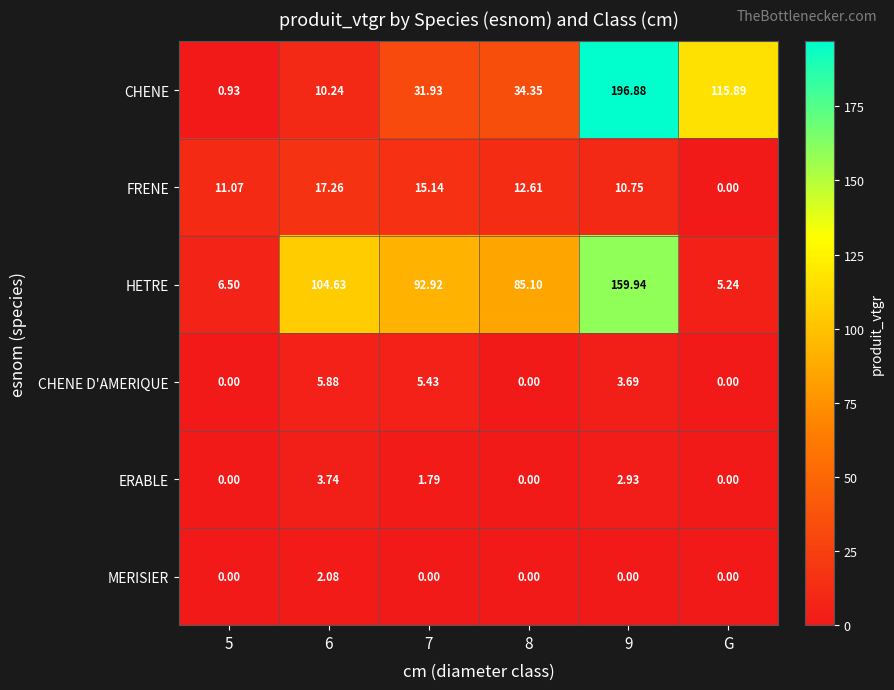

How many positive values does the MERISIER series have?

1